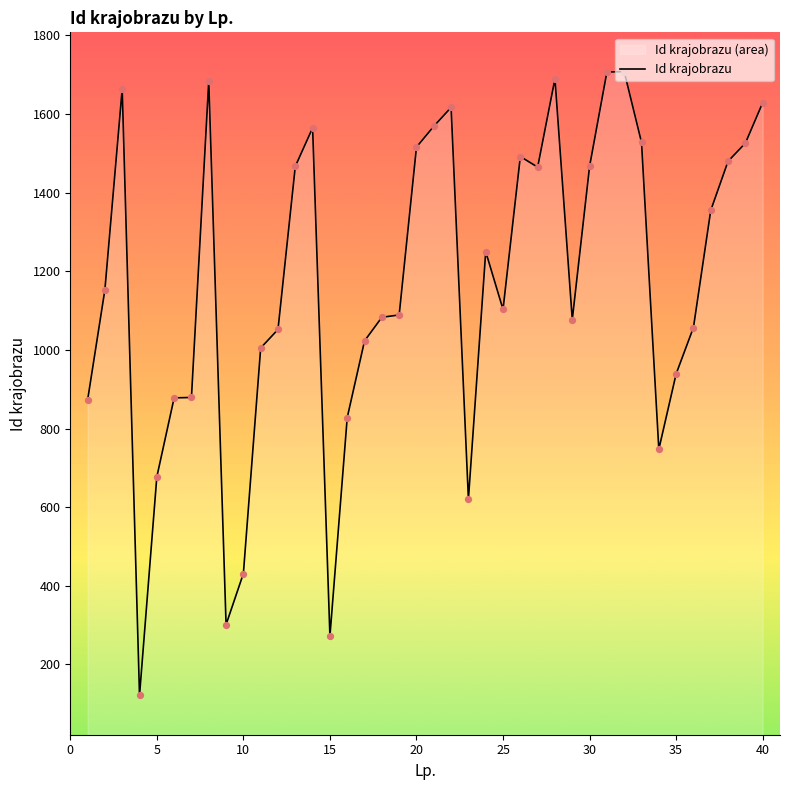

What is the ratio of the value at 13 to the value at 29?

1.4